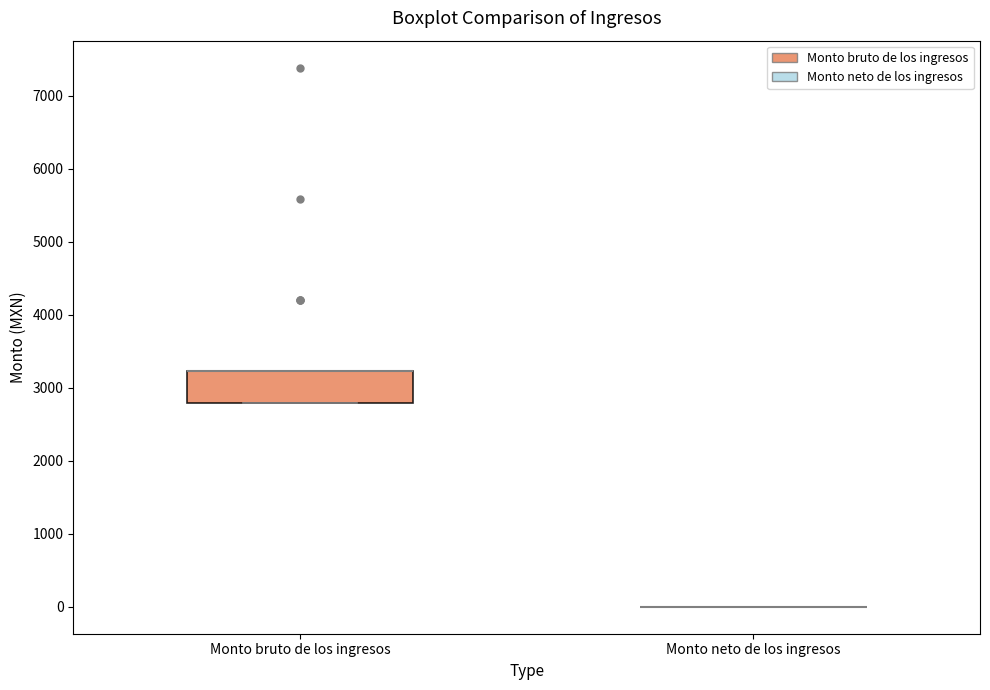

Reading left to right, read every box against the y-axis: the position of its median line, the range the box covers, and the ends of its whiskers. The values are not printed on the chart, so give them approximately, as read against the axis.

Monto bruto de los ingresos: median 3200 (drawn on the box's upper edge), box 2800 to 3200, whiskers 2800 to 3200
Monto neto de los ingresos: box collapsed to a line at 0, whiskers 0 to 0